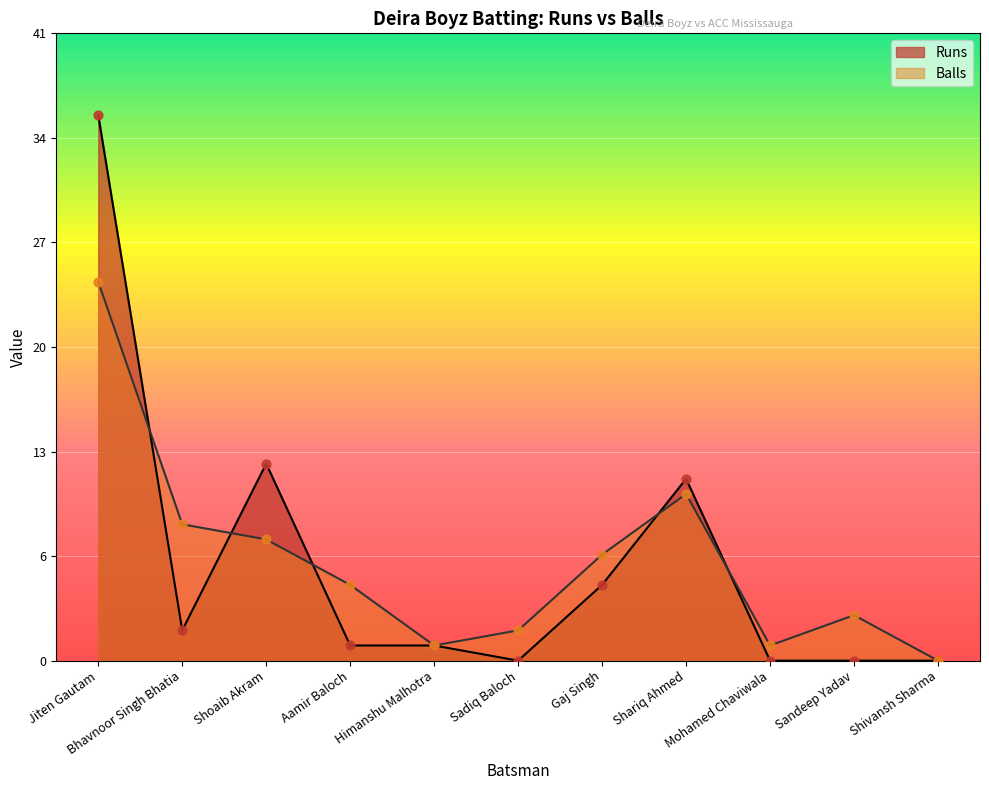

What is the total value across all series at Himanshu Malhotra?

2